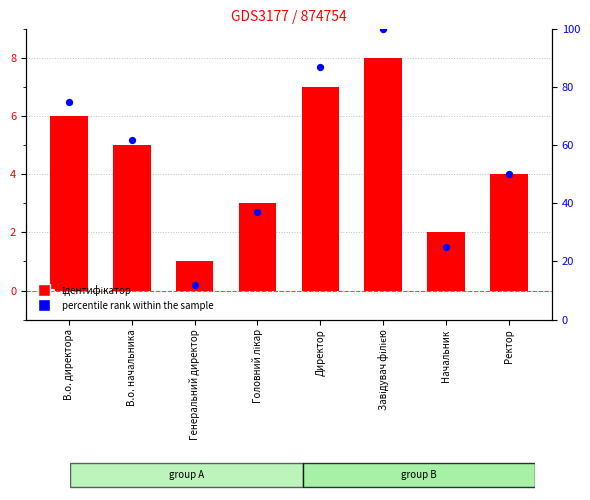

Which series contains the lowest Y value?

Ідентифікатор